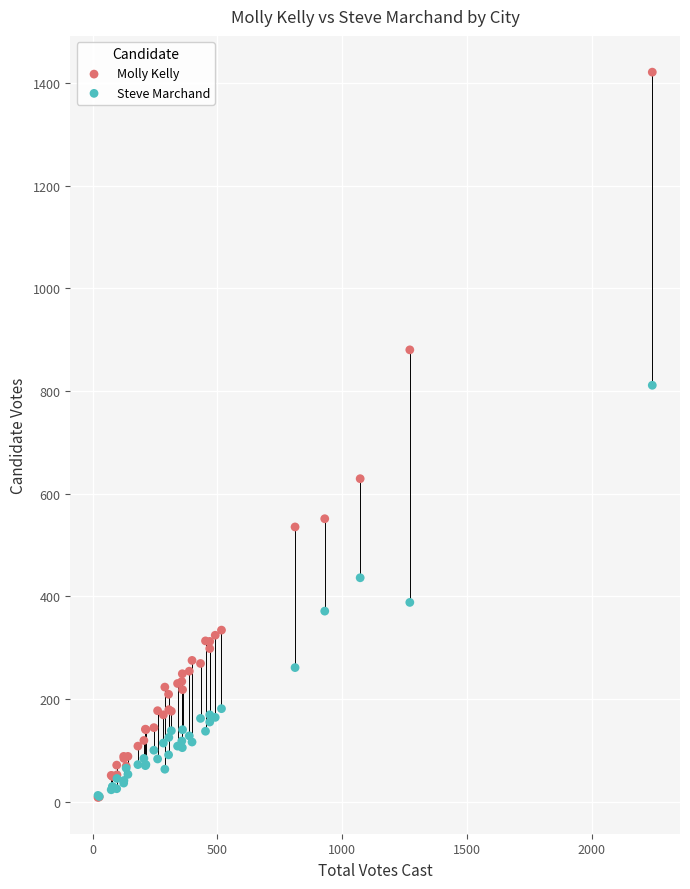

Which series reaches the maximum Y coordinate?

Molly Kelly